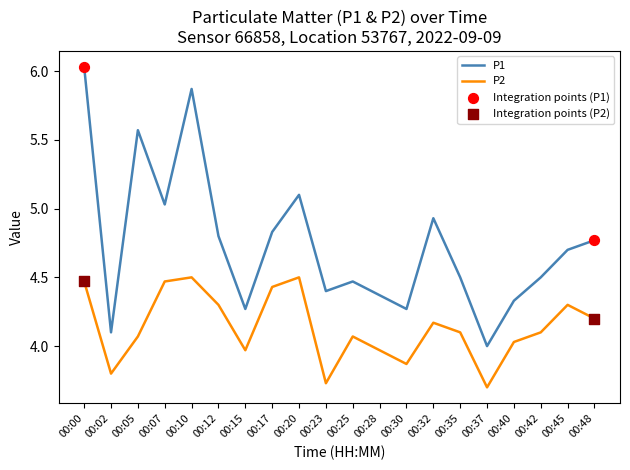

At which category is the sum across all series the highest?

00:00